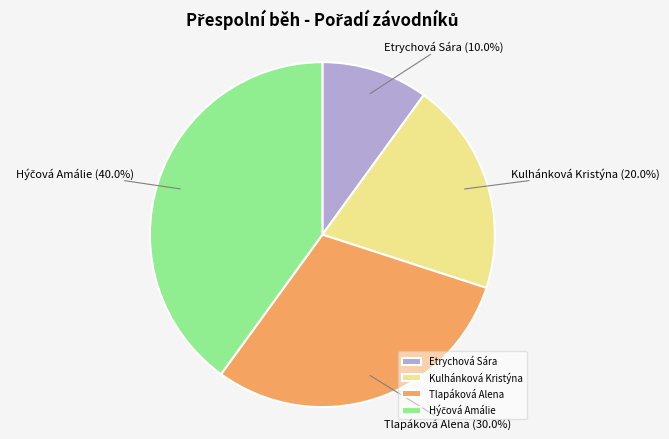

Is it true that Etrychová Sára is 10% of the pie?

True